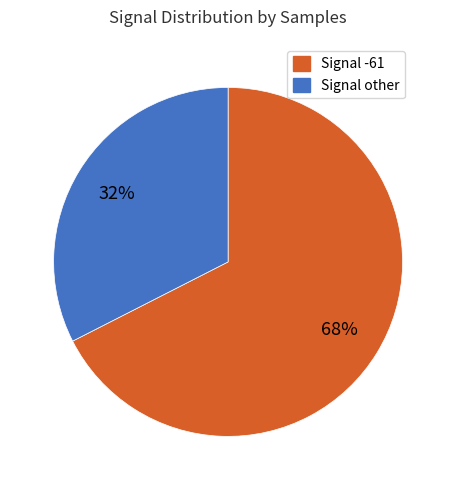

To the nearest percent, what is the average slice percentage?

50%